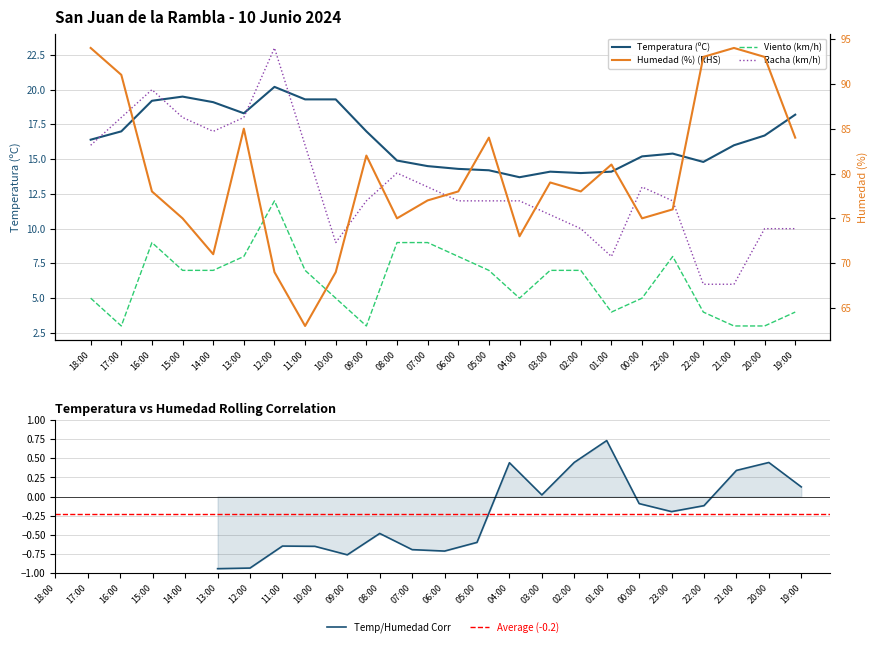

Which series has the widest spread of values?

Humedad (%)